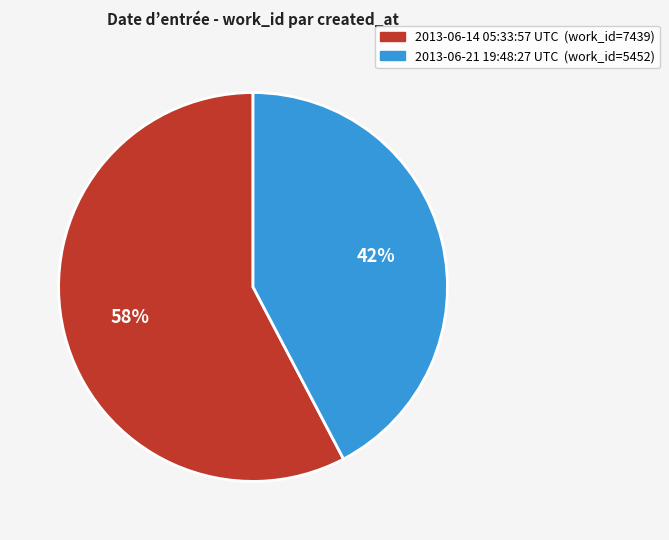

To the nearest percent, what is the average slice percentage?

50%